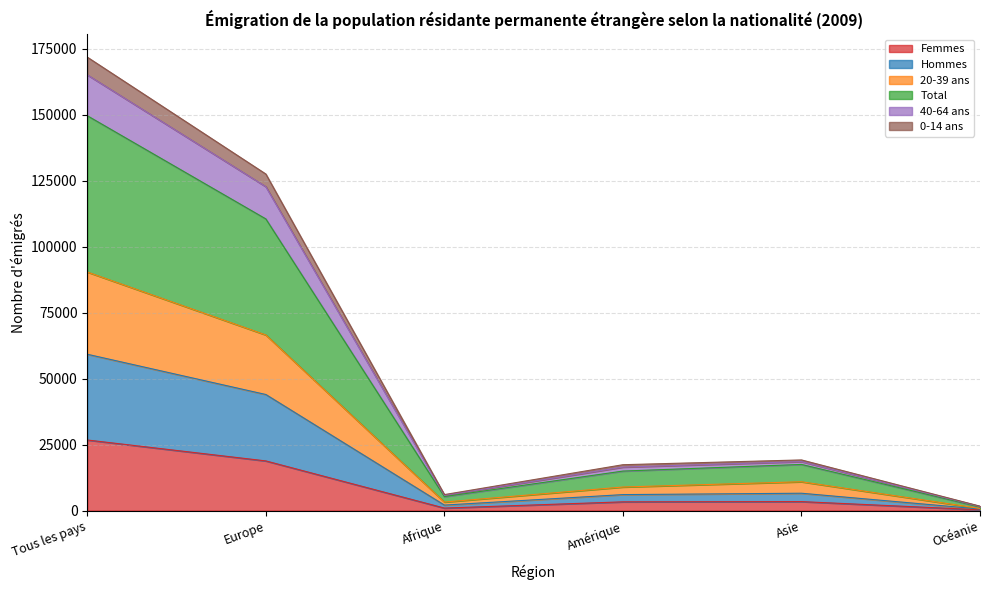

True or false: Femmes and Hommes cross at least once.

False